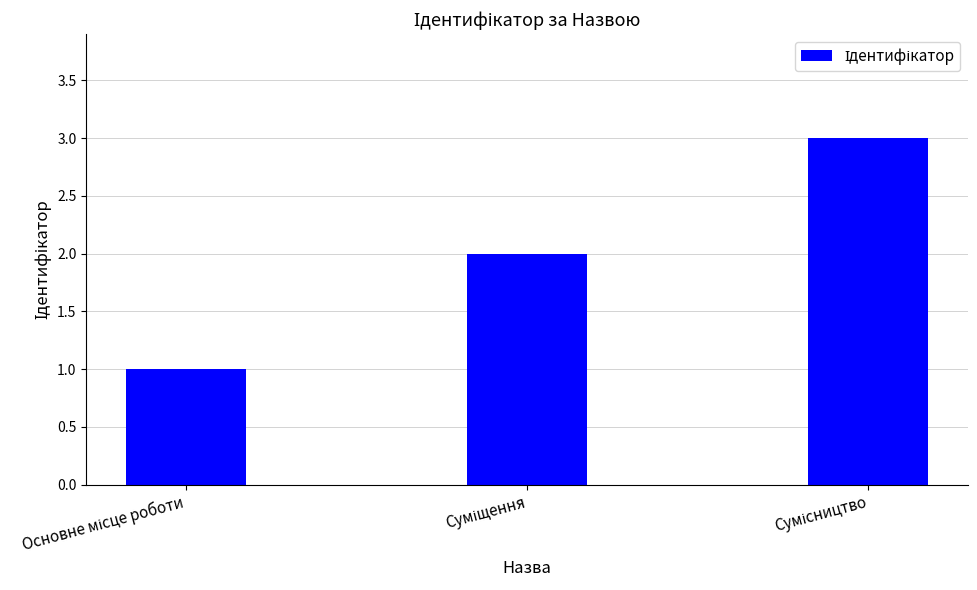

What is the maximum value shown in the chart?

3